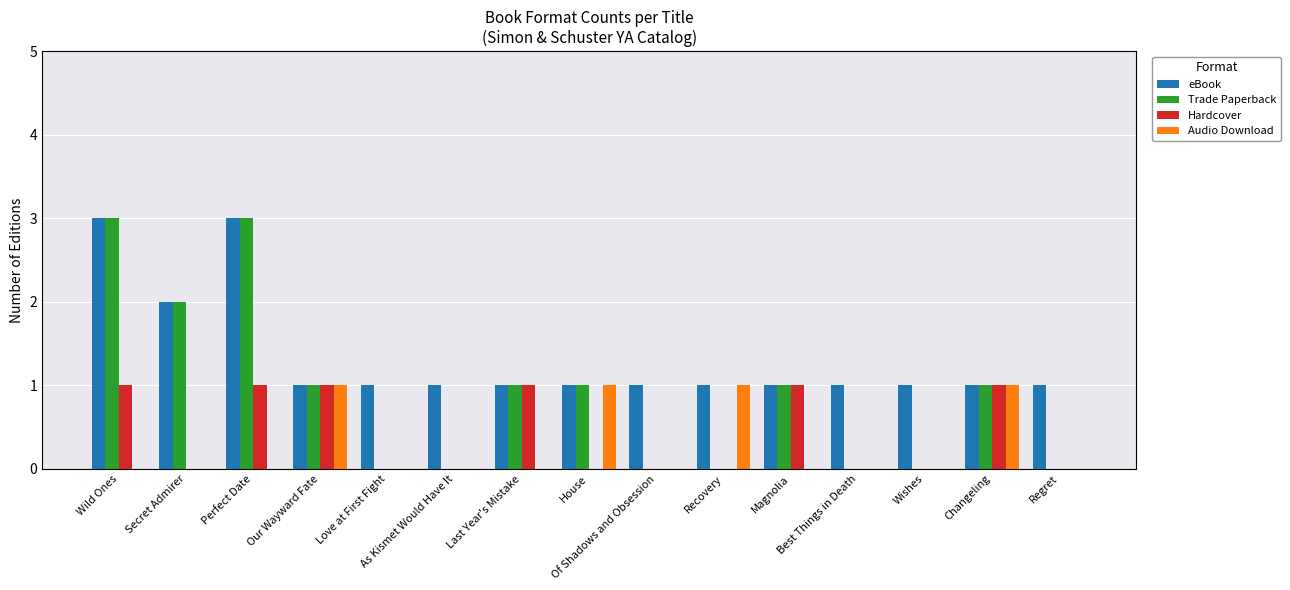

True or false: Trade Paperback has a value of 0 at Our Wayward Fate.

False